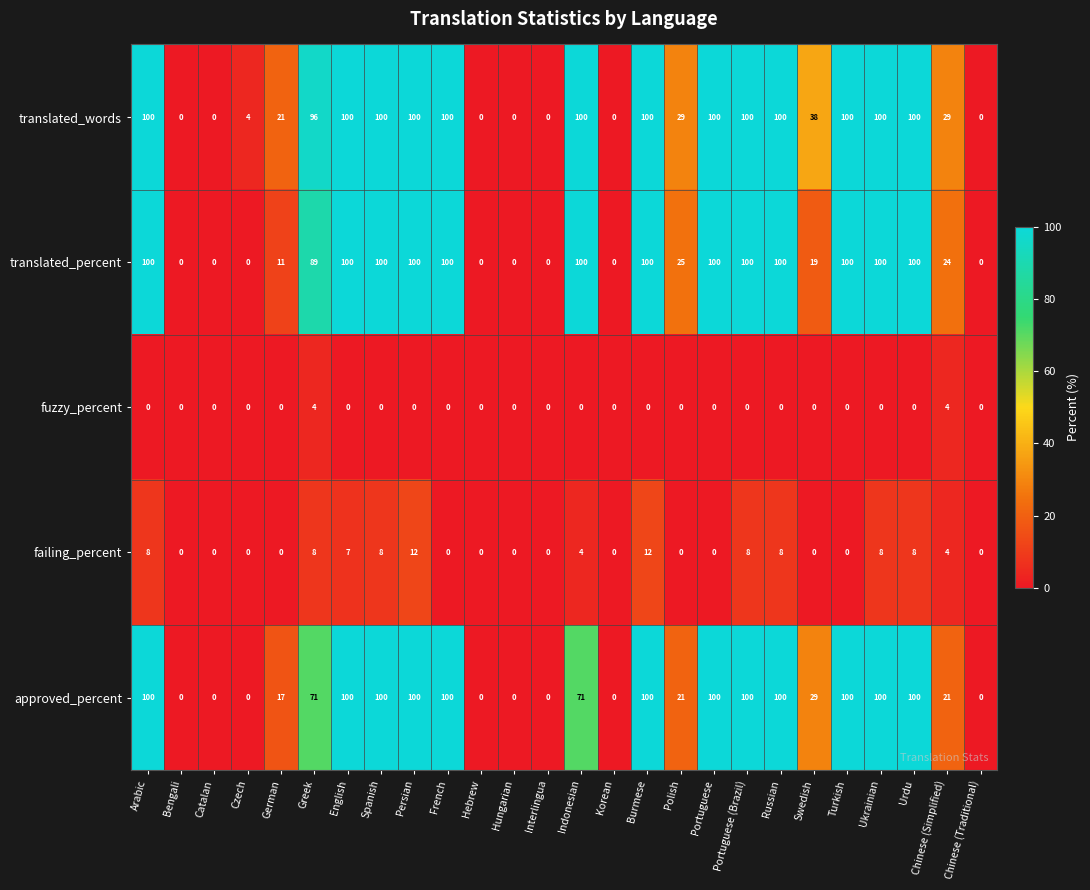

True or false: approved_percent has a value of 123 at Greek.

False